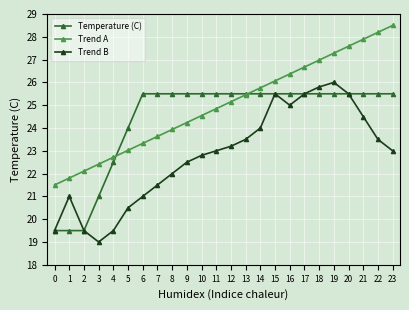

Does the chart display data point markers on the line(s)?

Yes